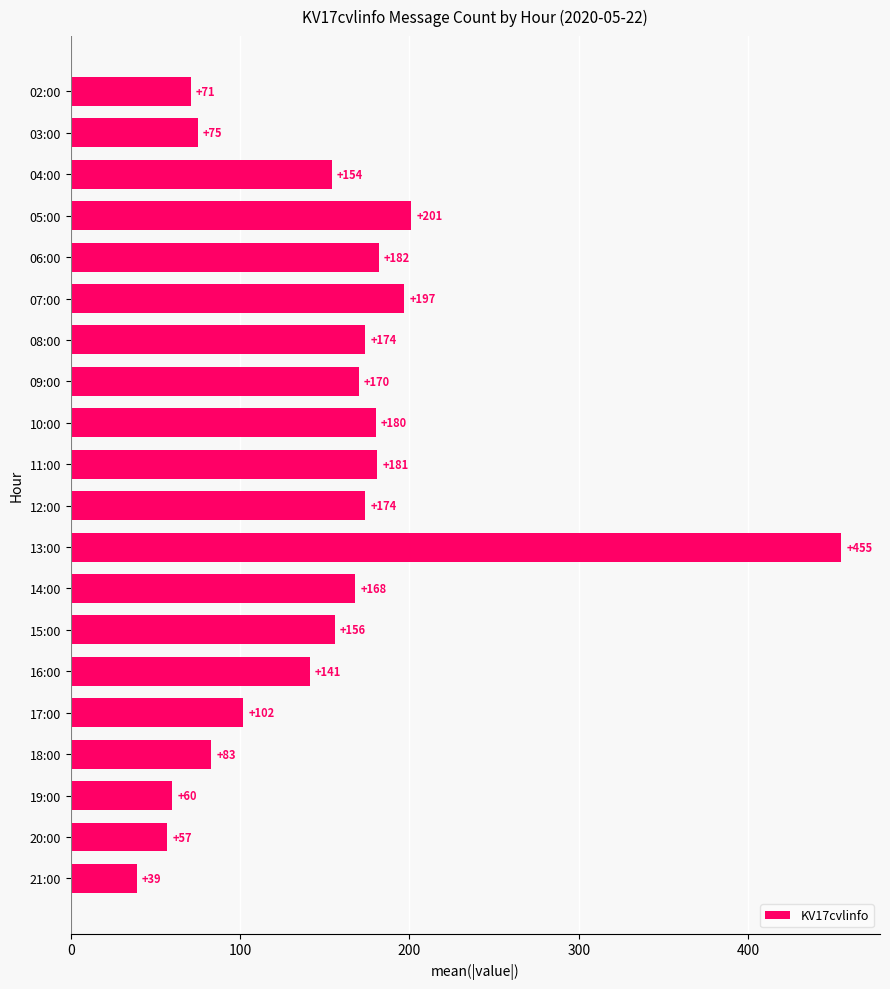

What is the sum of all values?

3020